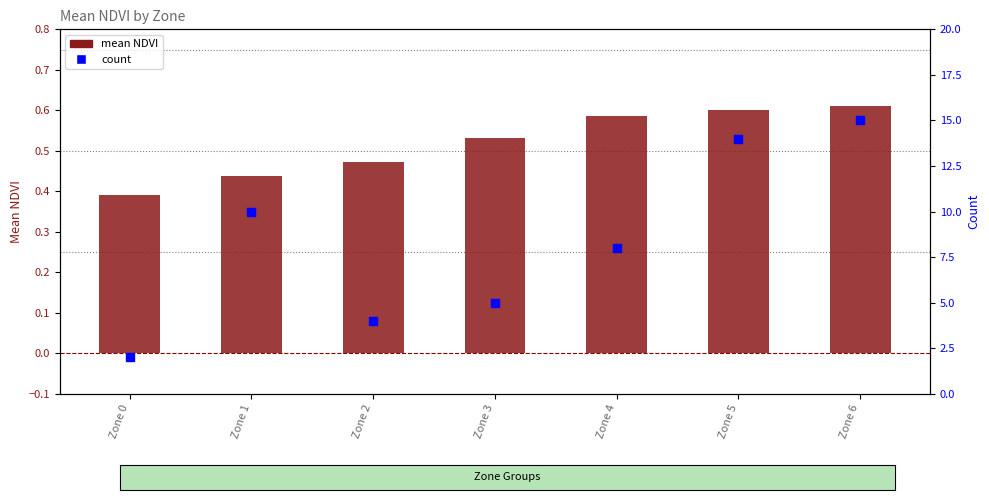

What are all the series names shown in the legend?

mean NDVI, count